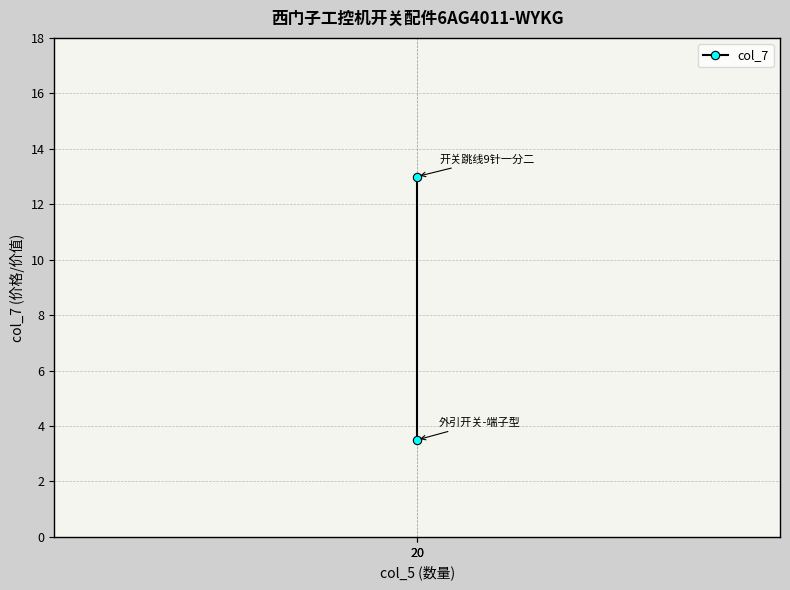

List the labels in order of value, smallest first.

20, 20